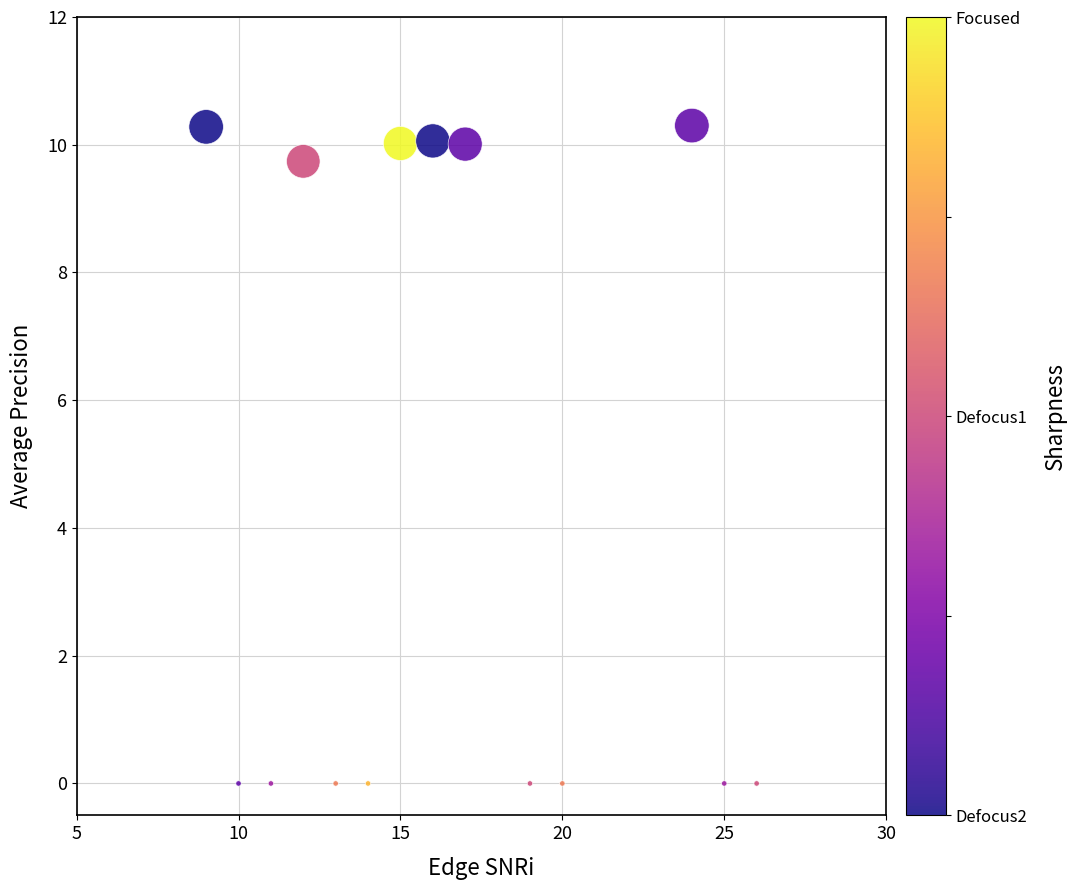

What Y value in the scatter plot is closest to 5?

9.7